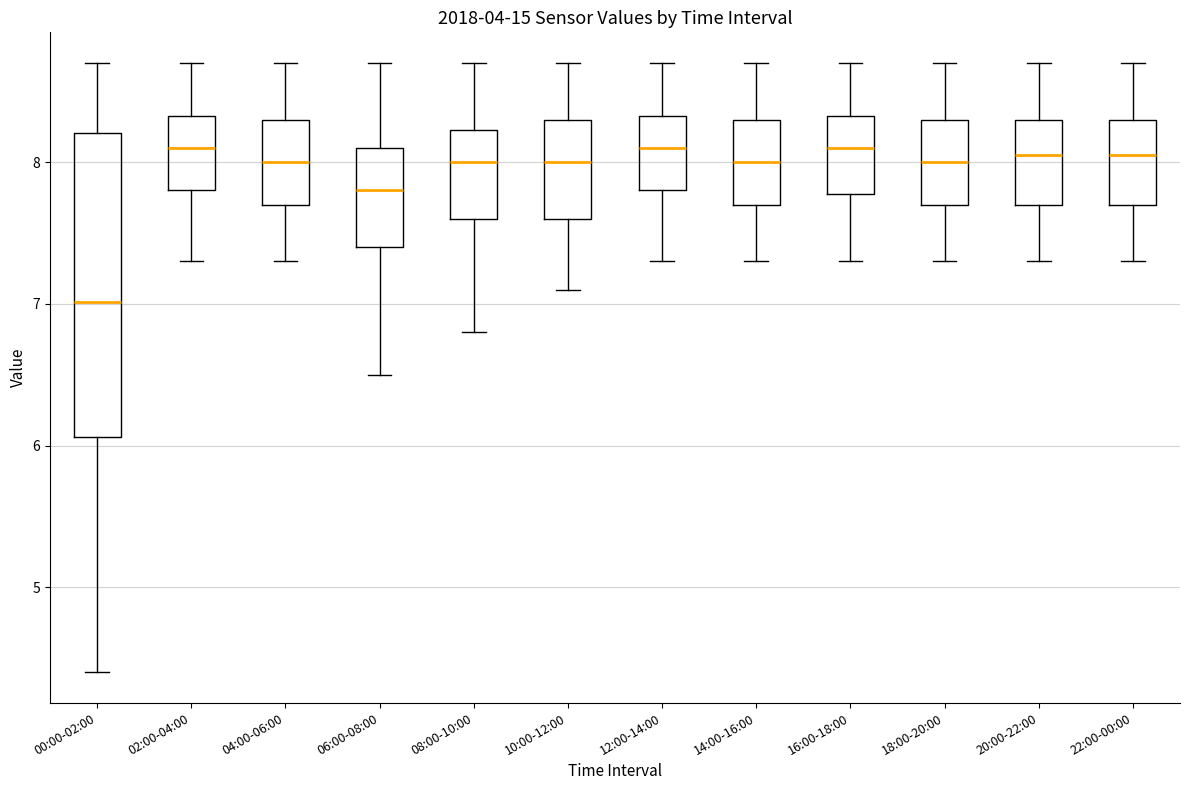

Where does the upper whisker of the box for 12:00-14:00 end on the y-axis? The values are not printed on the chart, so give them approximately, as read against the axis.

8.7